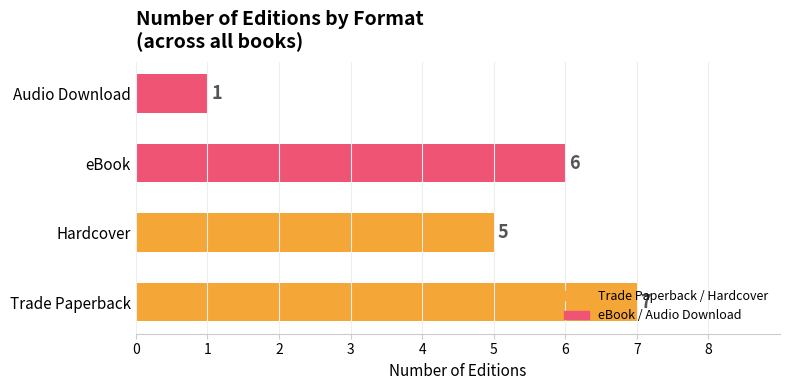

Is it true that the value at Audio Download is 1?

True